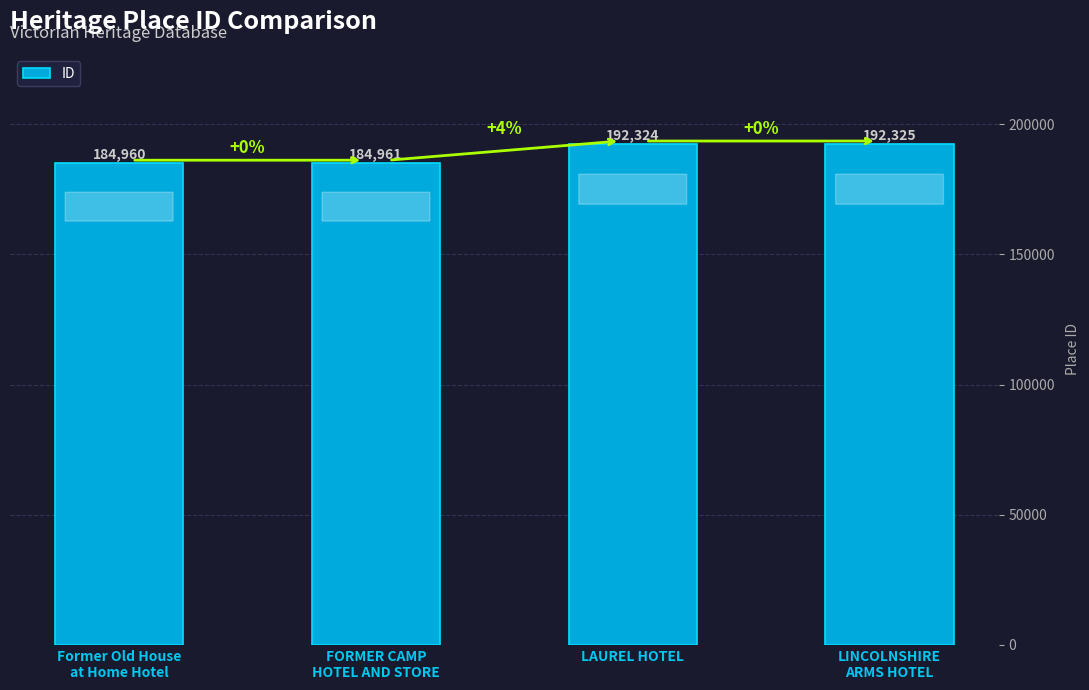

Rank the categories by value from highest to lowest.

LINCOLNSHIRE
ARMS HOTEL, LAUREL HOTEL, FORMER CAMP
HOTEL AND STORE, Former Old House
at Home Hotel